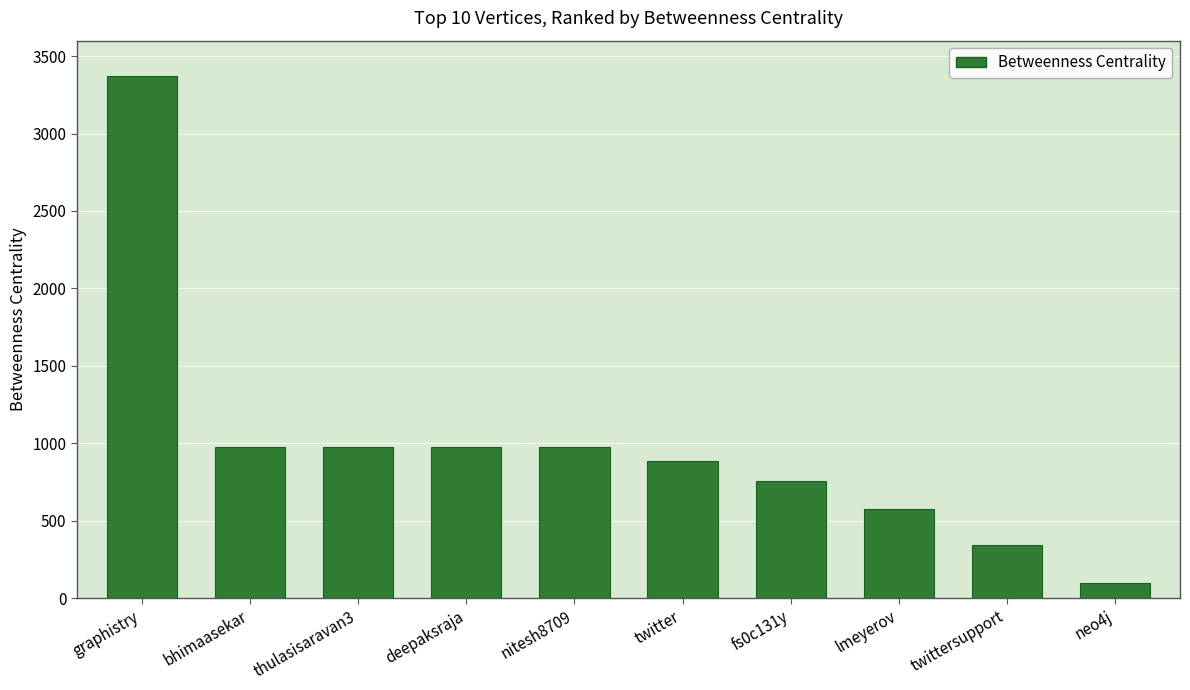

Where does the data first go above 972?

graphistry